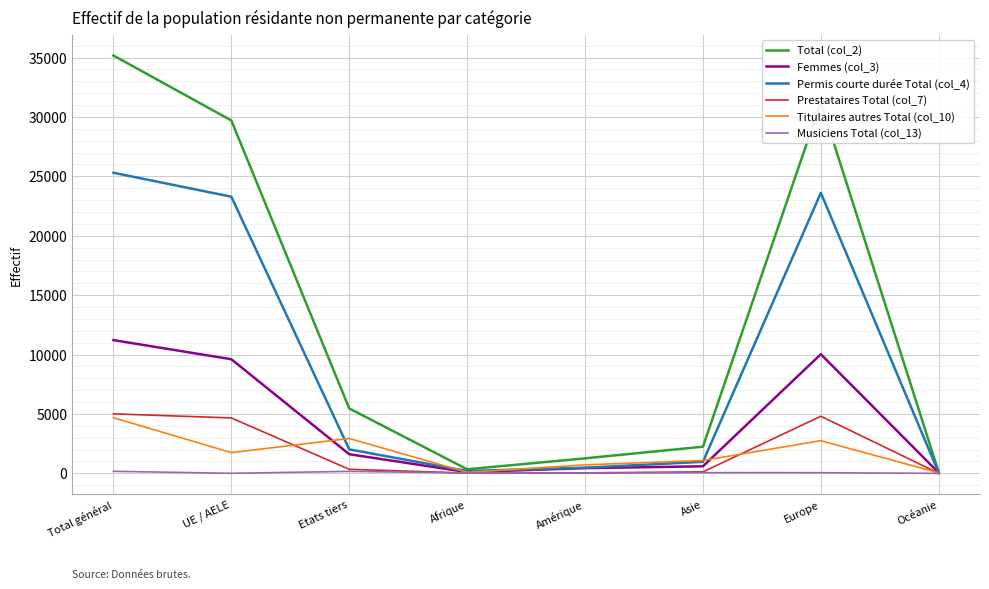

At which category is the sum across all series the highest?

Total général